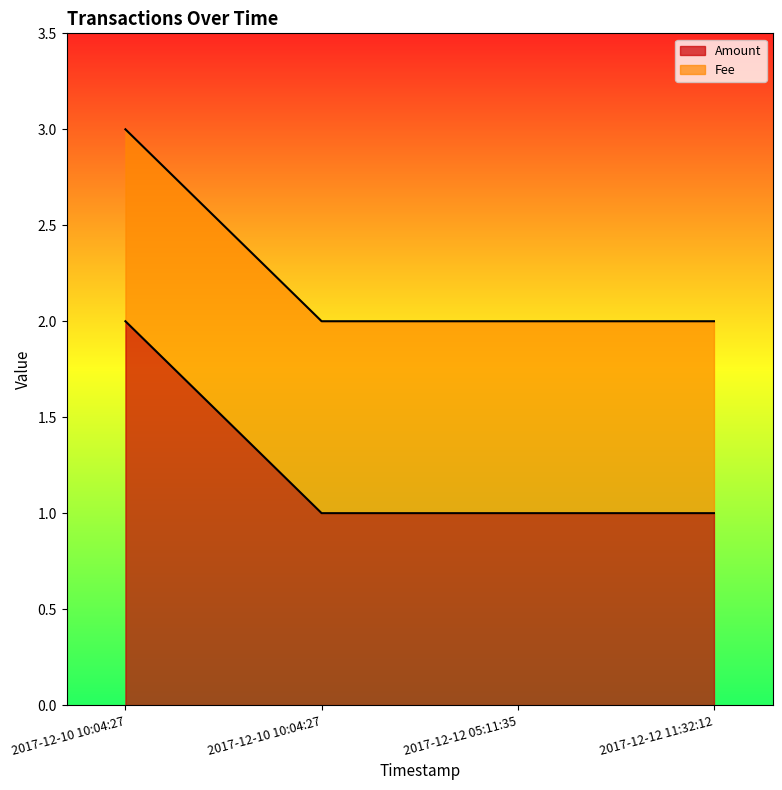

List the labels in order of value, smallest first.

2017-12-10 10:04:27, 2017-12-12 05:11:35, 2017-12-12 11:32:12, 2017-12-10 10:04:27